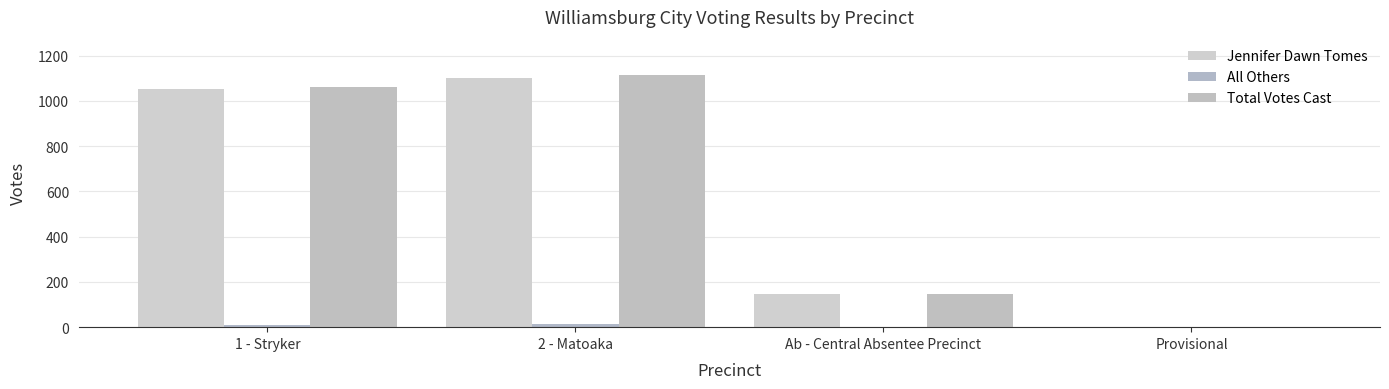

Reading left to right, extract all data points from this chart.

Jennifer Dawn Tomes: 1 - Stryker=1050	2 - Matoaka=1100	Ab - Central Absentee Precinct=146	Provisional=2
All Others: 1 - Stryker=11	2 - Matoaka=15	Ab - Central Absentee Precinct=1	Provisional=0
Total Votes Cast: 1 - Stryker=1061	2 - Matoaka=1115	Ab - Central Absentee Precinct=147	Provisional=2